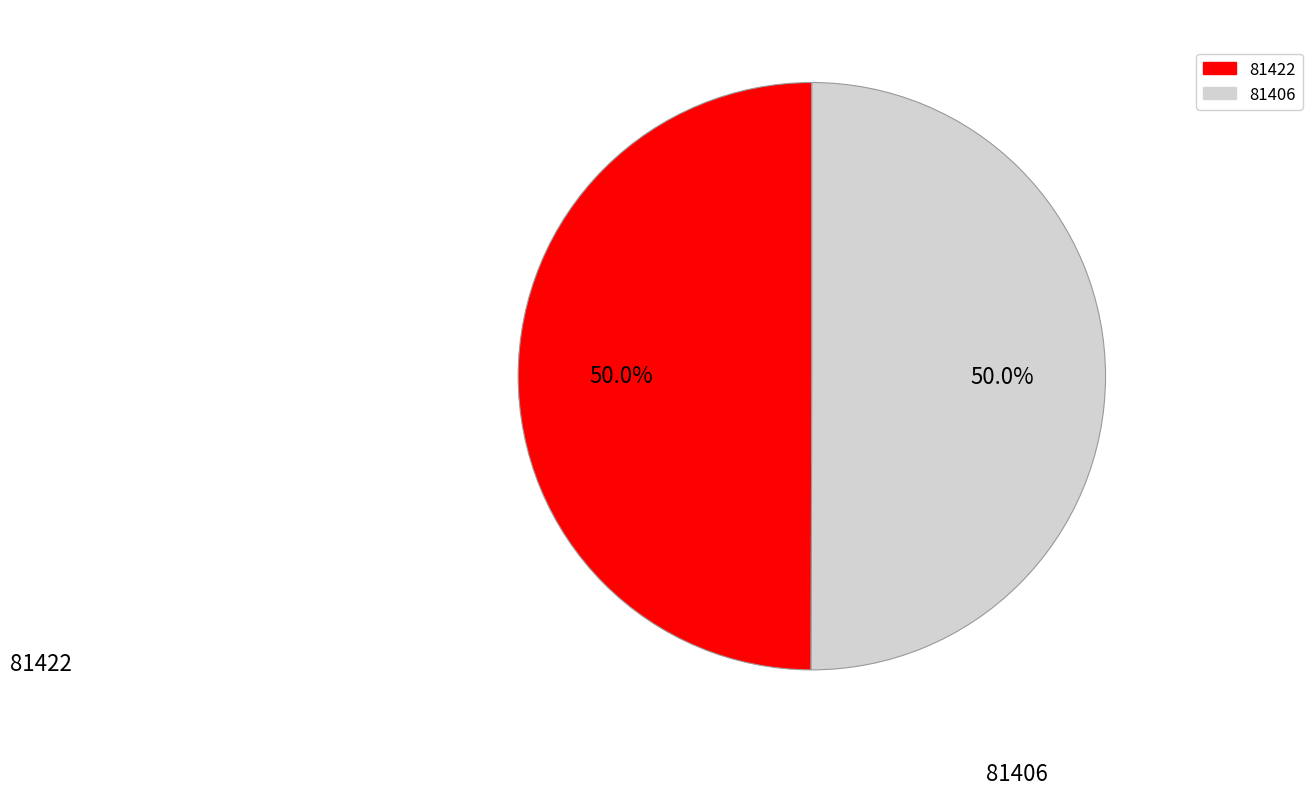

Is the sum of 81422 and 81406 greater than half?

Yes